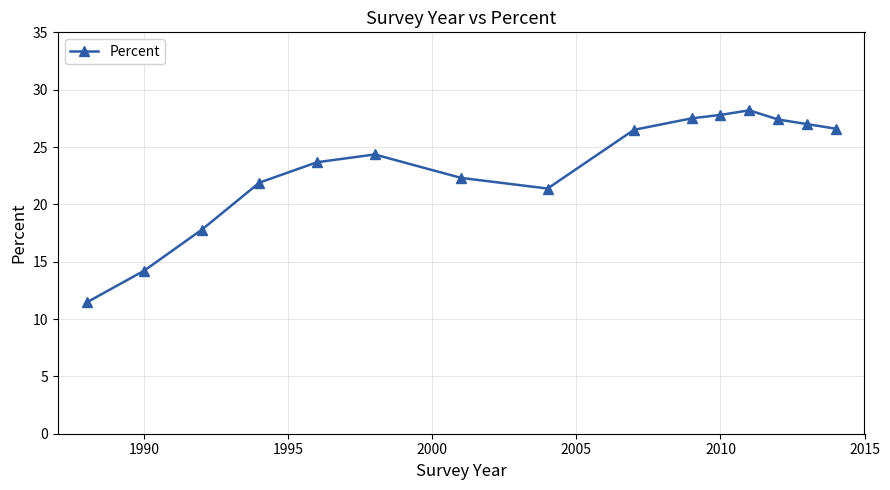

True or false: there are more than 1 points higher than both neighbors.

True